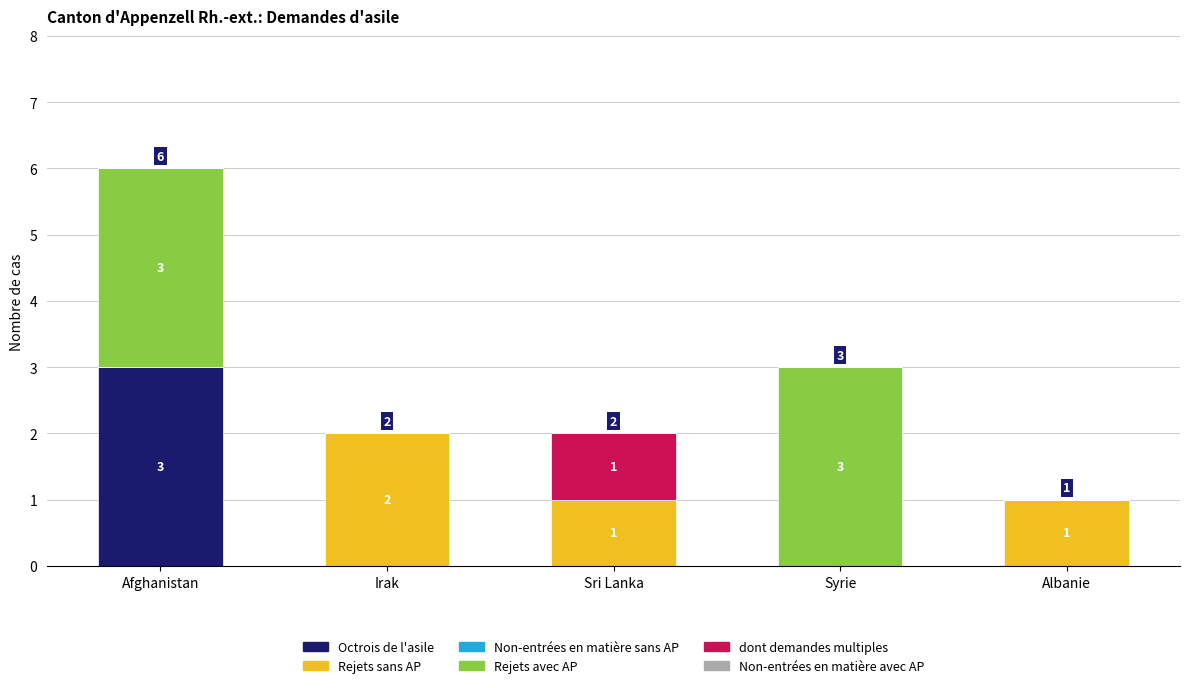

The value of Octrois de l'asile at Sri Lanka is 0. True or false?

True